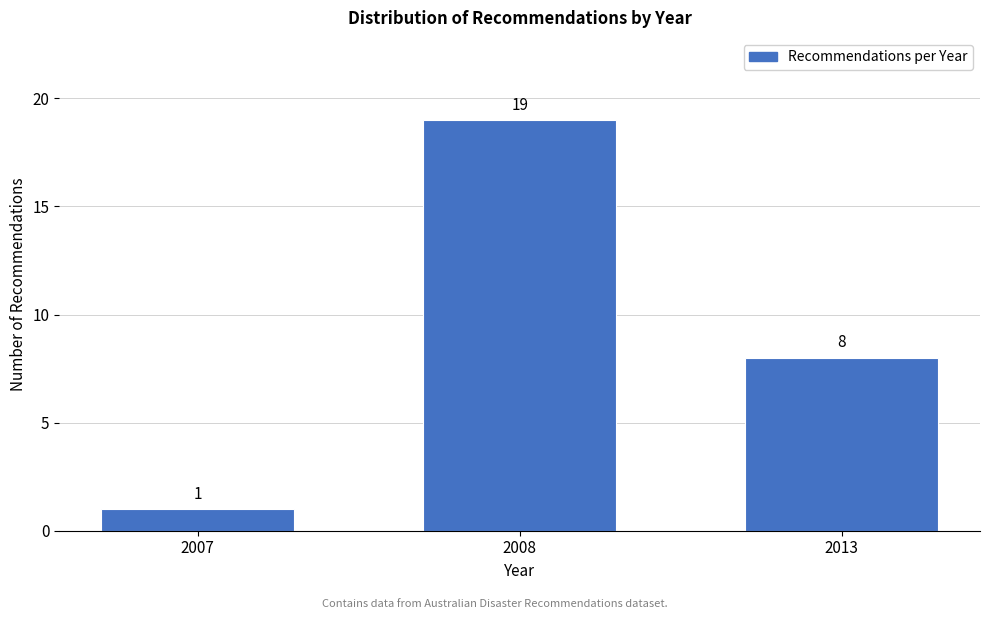

Reading left to right, what are all the values shown in this chart?

2007=1	2008=19	2013=8